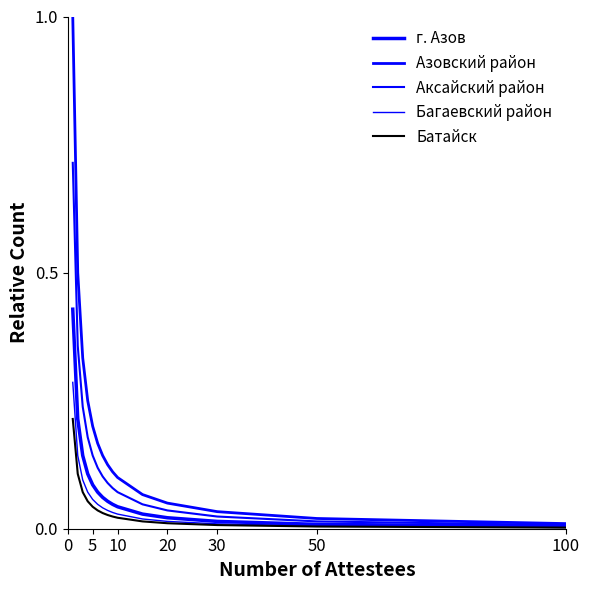

How many lines are shown in the chart?

5